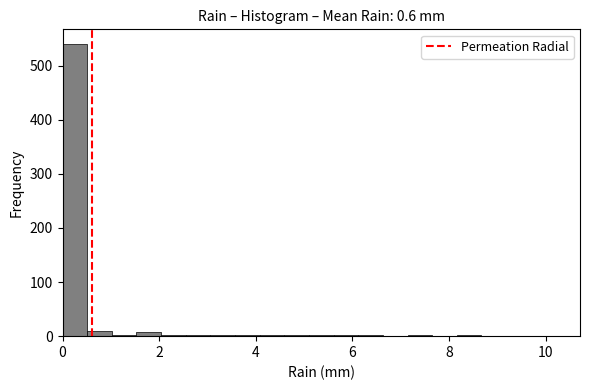

Read against the x-axis, roughly where is the centre of the tallest bar?

0.2